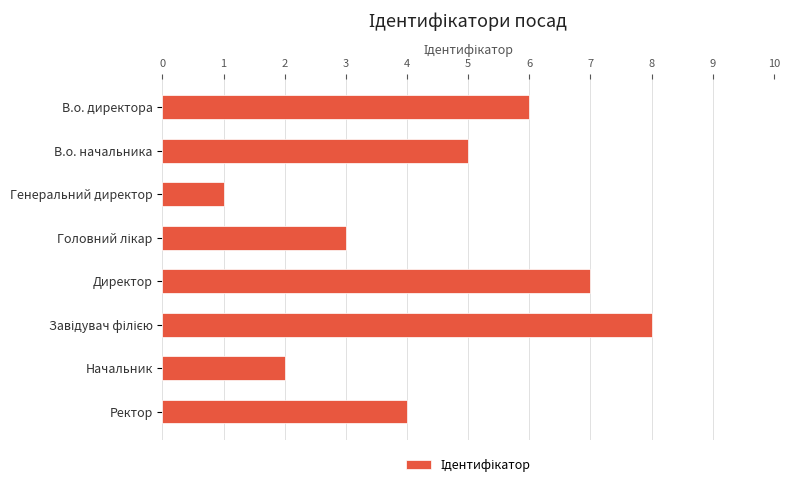

Approximately how many times larger is the value at Директор compared to Генеральний директор?

7.0